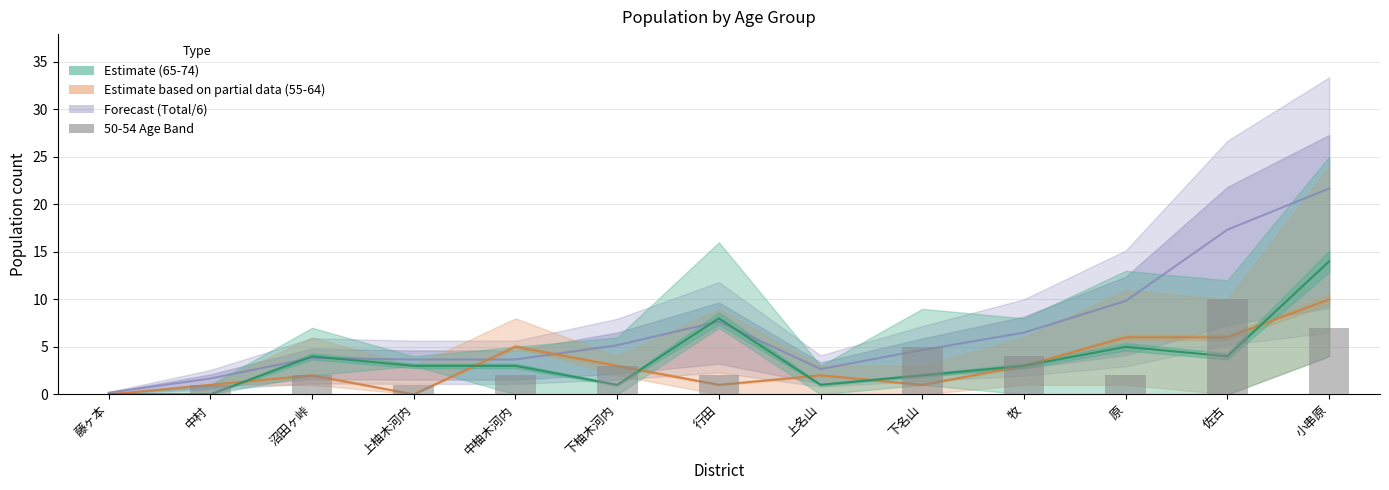

Are the bars horizontal?

No